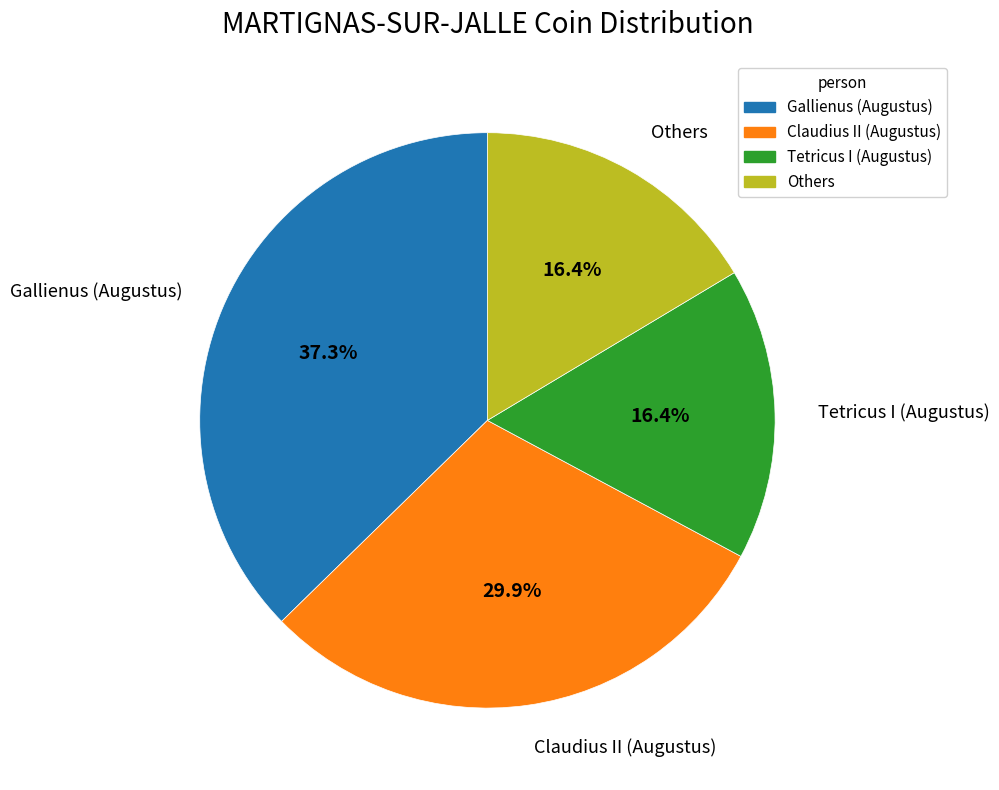

How many slices are in this pie chart?

4